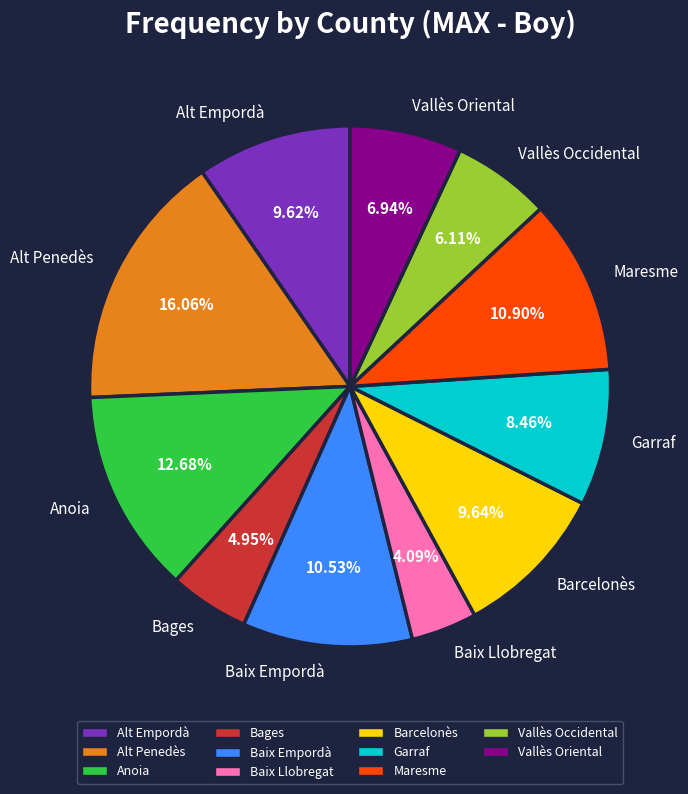

To the nearest percent, what is the difference between the largest and smallest slice percentages?

12%